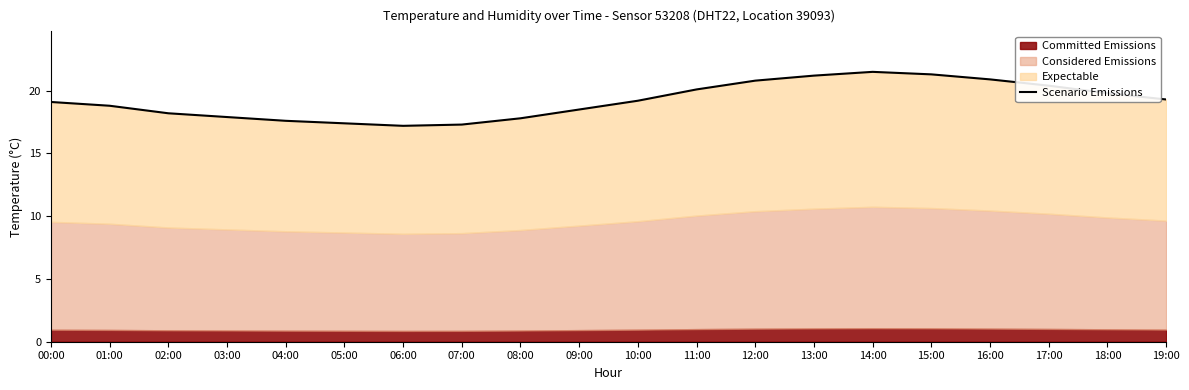

True or false: there are more than 1 points higher than both neighbors.

False